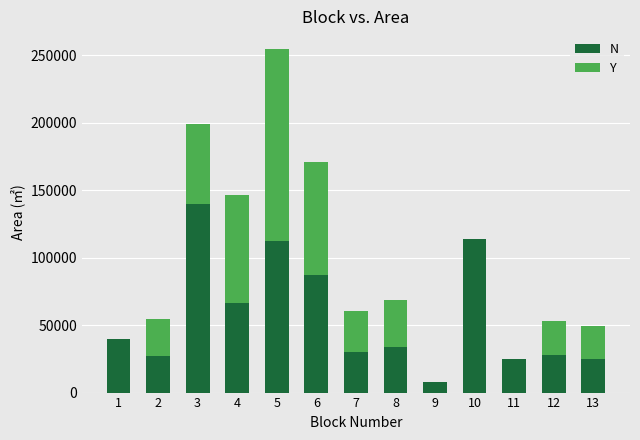

Does the chart contain stacked bars?

Yes